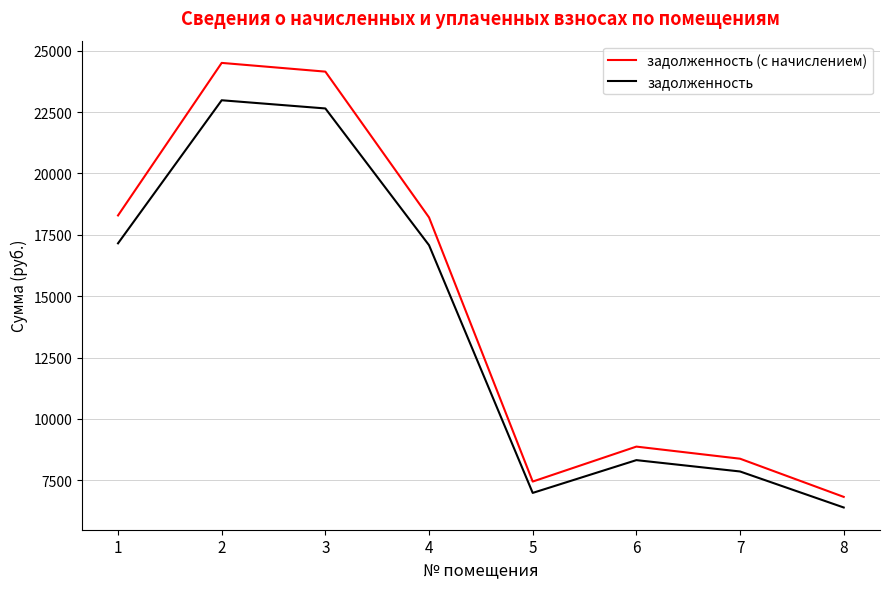

True or false: задолженность and задолженность (с начислением) cross at least once.

False